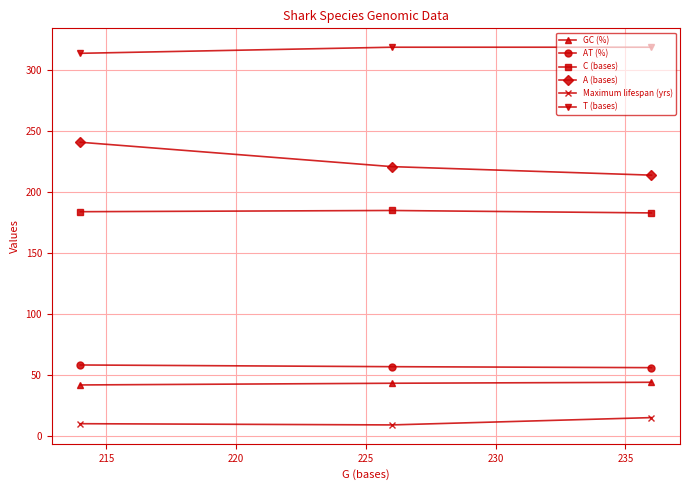

What is the value of the AT (%) point at the 1st from the left?

58.2